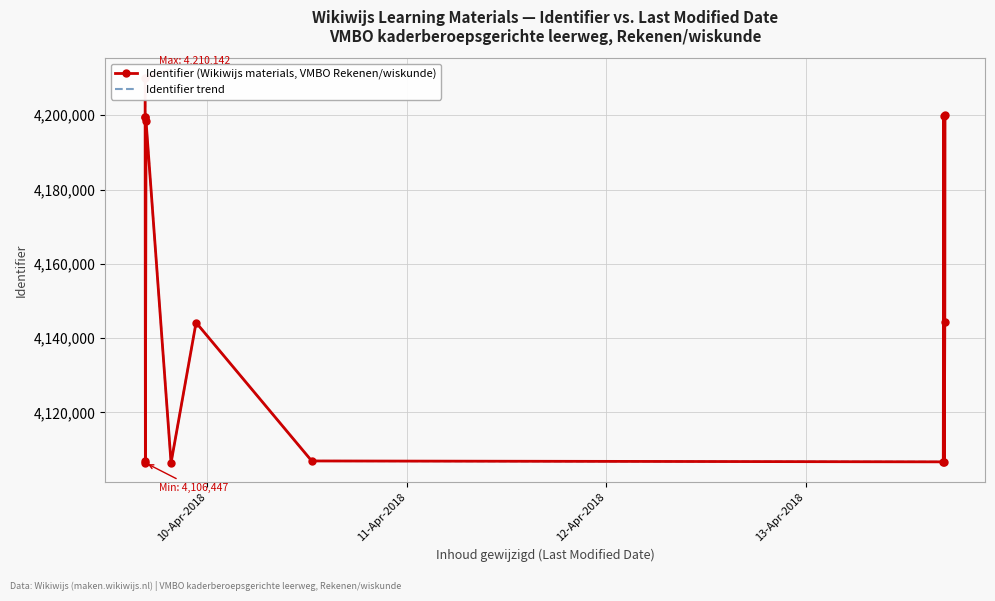

True or false: Identifier trend has more than 1 points higher than both neighbors.

True